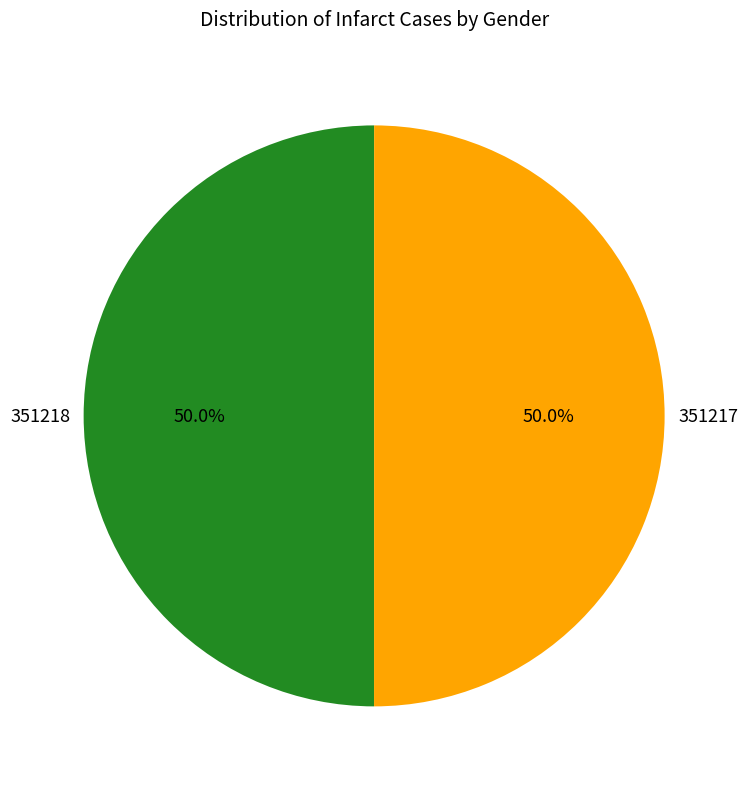

To the nearest percent, what is the combined percentage of 351218 and 351217?

100%